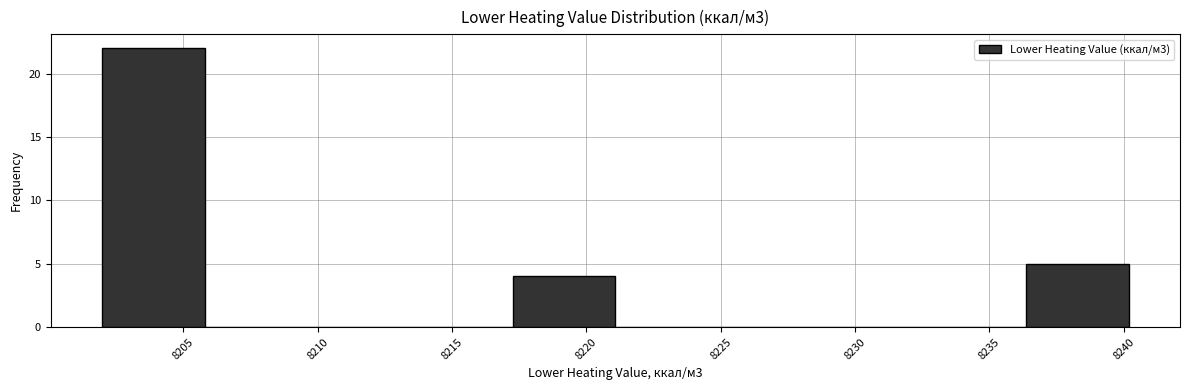

Reading left to right, transcribe this chart: for each bar, give the range it covers on the x-axis and its height. Neither the bar edges nor the heights are printed on the chart, so give them approximately, as read against the axes.

8202.0 to 8206.0: 22
8206.0 to 8209.5: 0
8209.5 to 8213.5: 0
8213.5 to 8217.5: 0
8217.5 to 8221.0: 4
8221.0 to 8225.0: 0
8225.0 to 8228.5: 0
8228.5 to 8232.5: 0
8232.5 to 8236.5: 0
8236.5 to 8240.0: 5